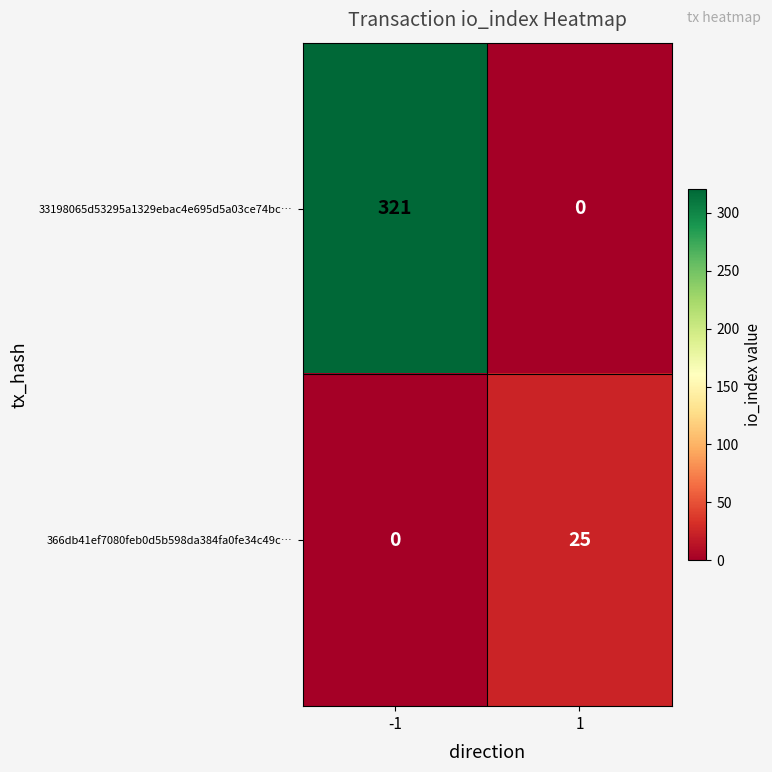

List the series in order of their peak value, highest first.

33198065d53295a1329ebac4e695d5a03ce74bc…, 366db41ef7080feb0d5b598da384fa0fe34c49c…